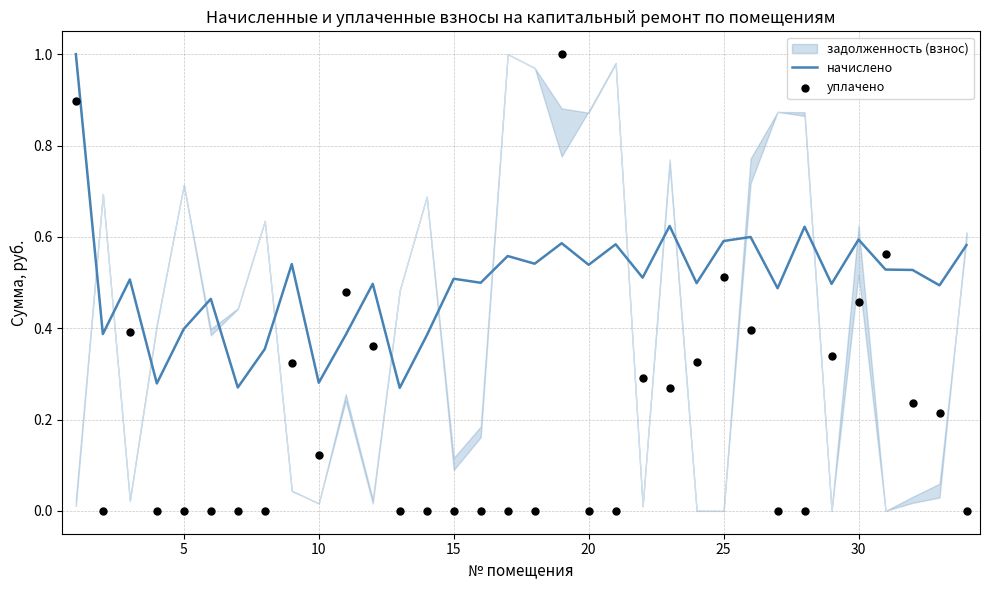

Which series contains the lowest Y value?

уплачено